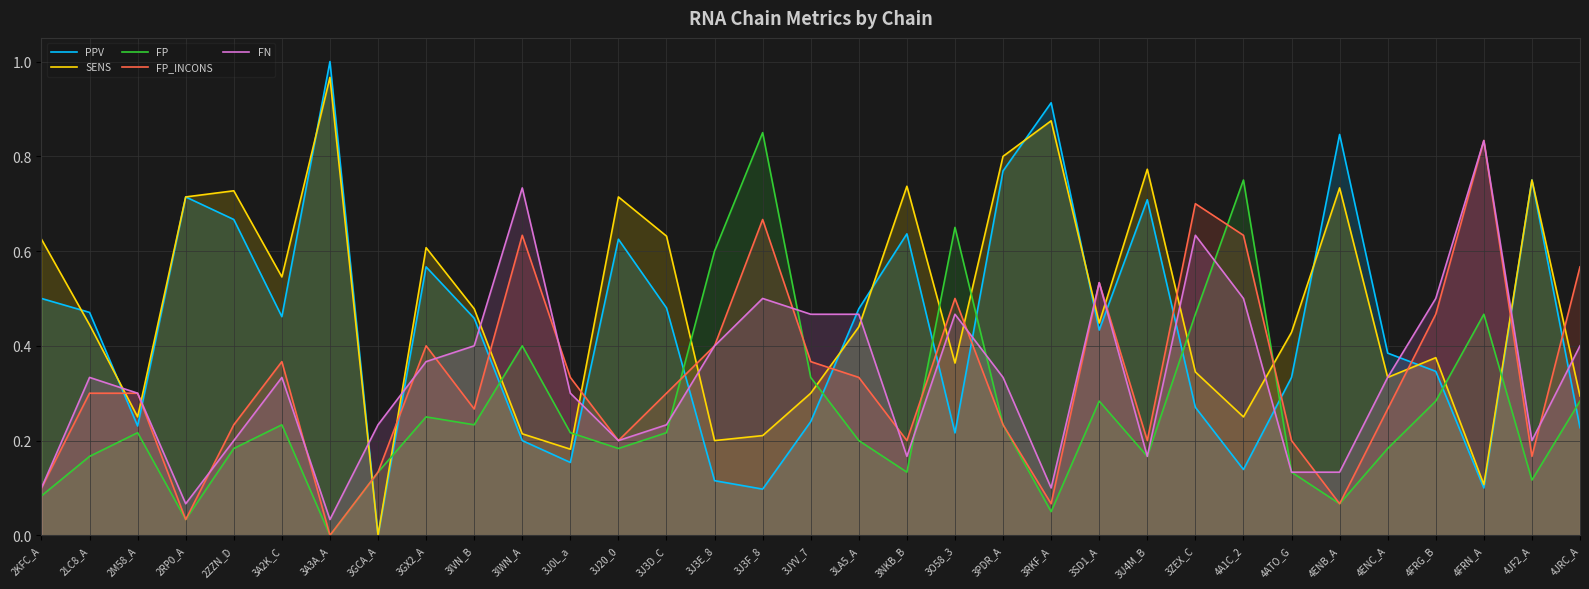

What are all the series names shown in the legend?

PPV, SENS, FP, FP_INCONS, FN